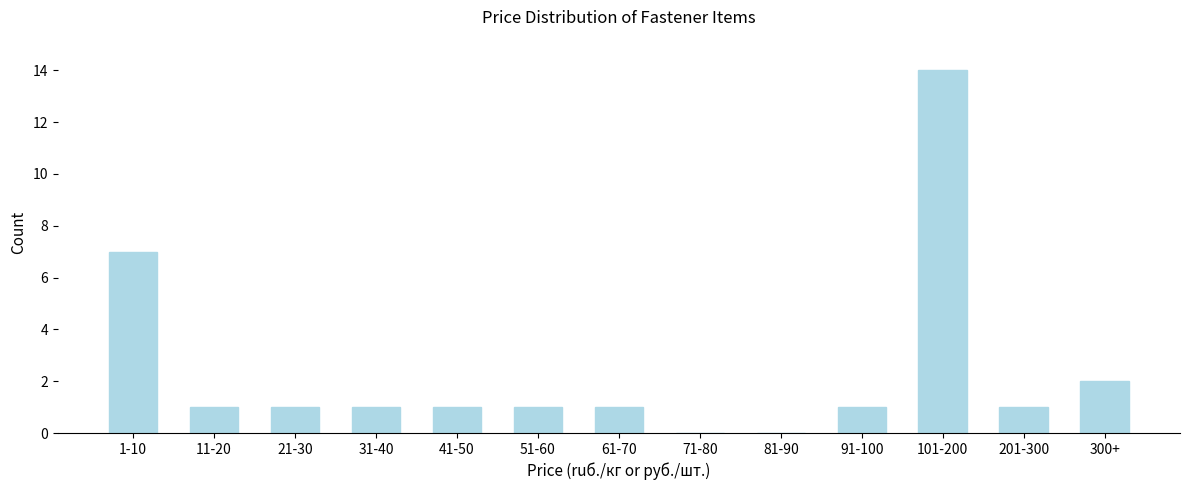

Reading right to left, what are all the values shown in this chart?

300+=2	201-300=1	101-200=14	91-100=1	81-90=0	71-80=0	61-70=1	51-60=1	41-50=1	31-40=1	21-30=1	11-20=1	1-10=7